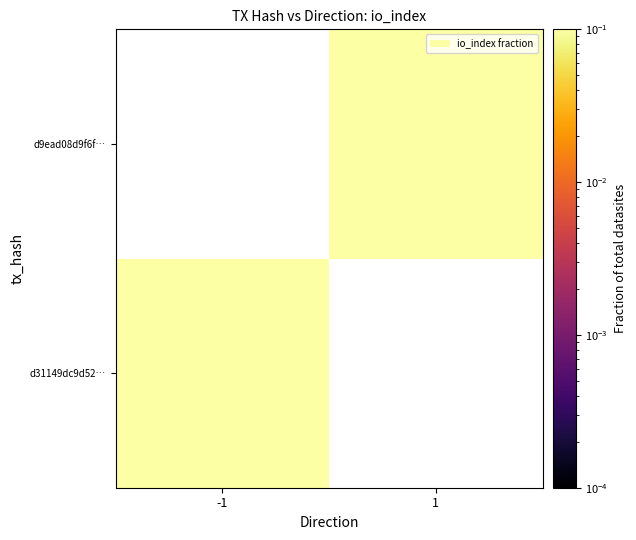

Rank the series by their maximum value, from lowest to highest.

d31149dc9d52…, d9ead08d9f6f…